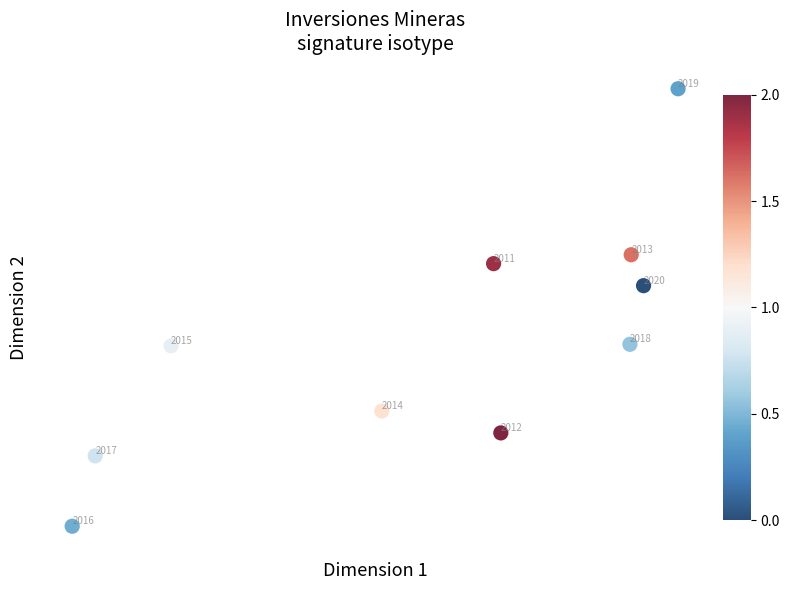

What is the range of X values (max minus min)?

1274795931.7